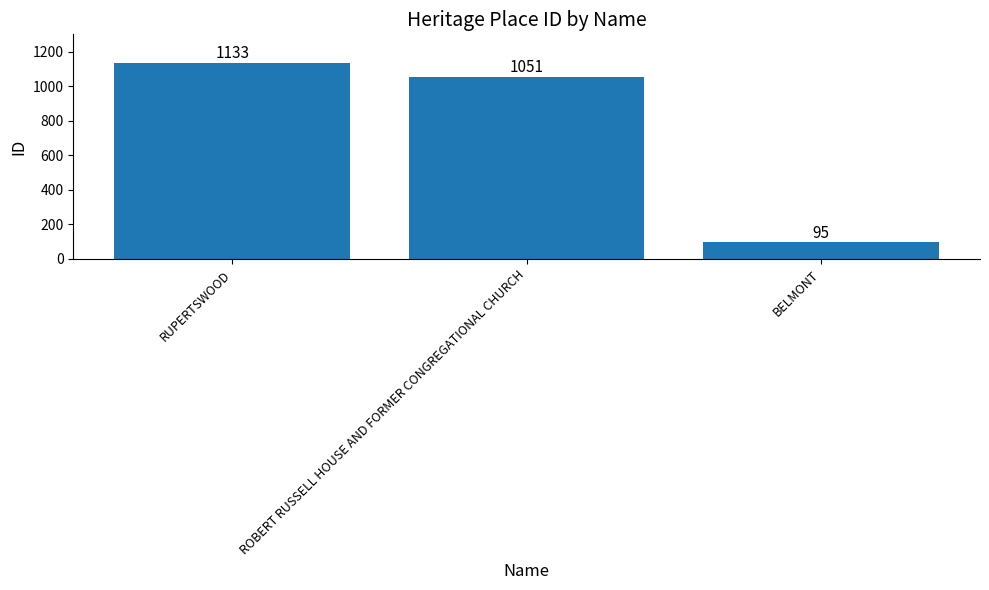

The chart shows a value of 1051 at ROBERT RUSSELL HOUSE AND FORMER CONGREGATIONAL CHURCH. True or false?

True